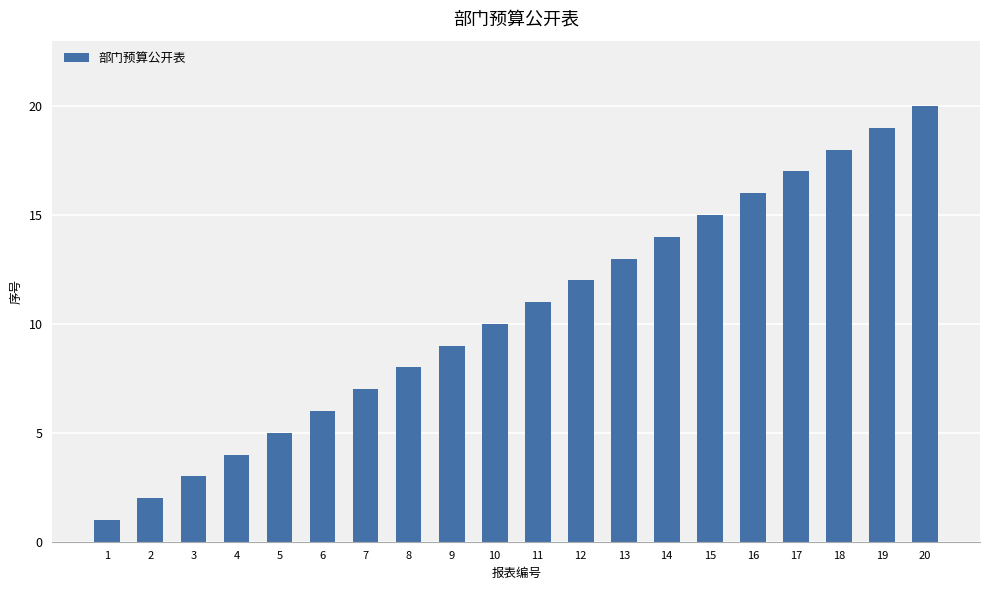

Count the number of data series in this chart.

1